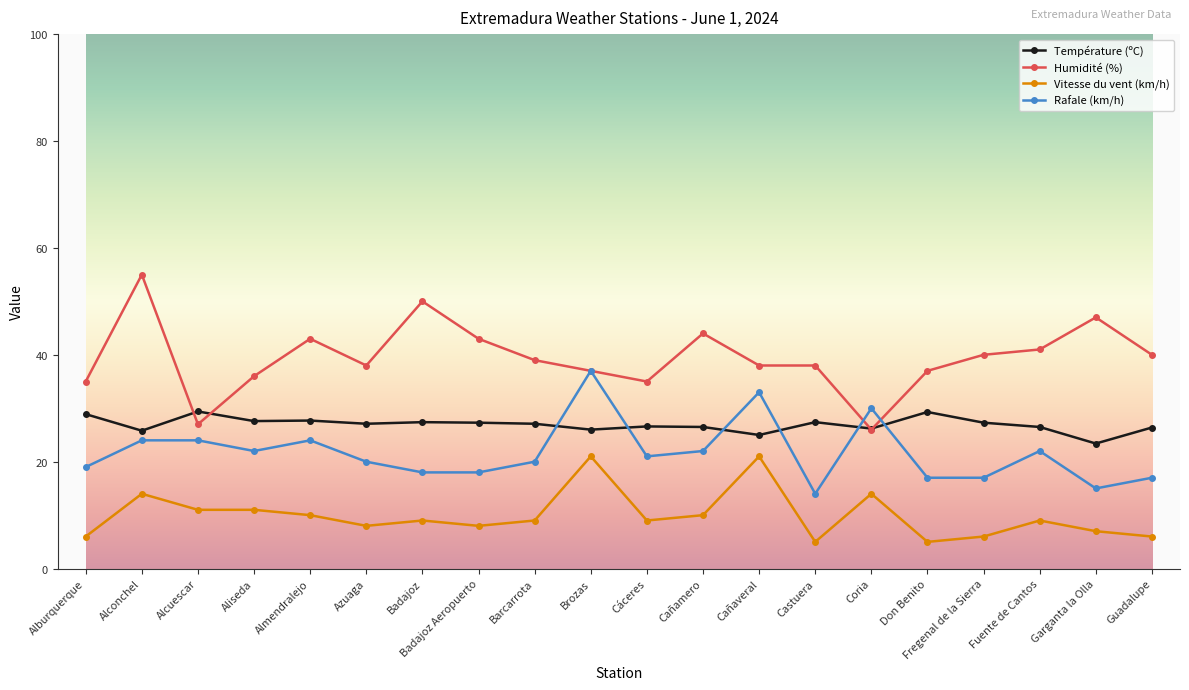

Which series has the largest total across all categories?

Humidité (%)